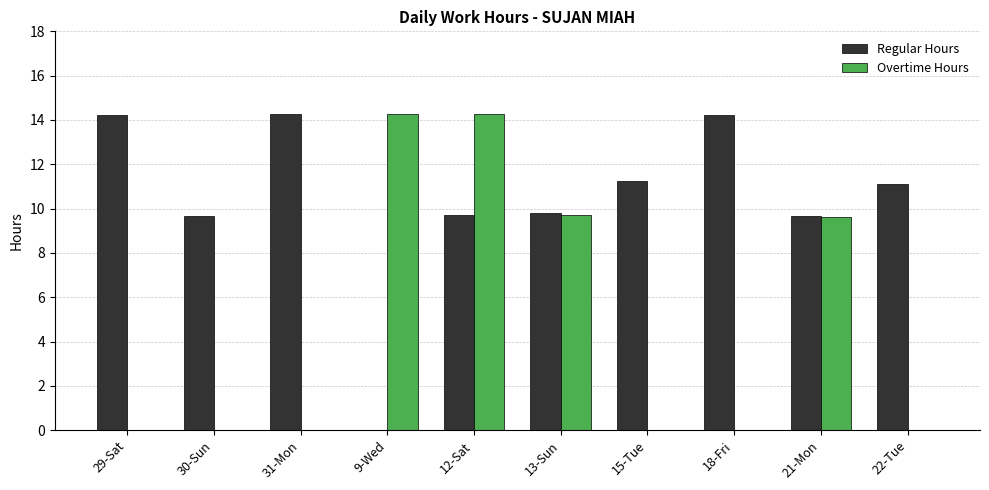

What is the total value across all series at 21-Mon?

19.3